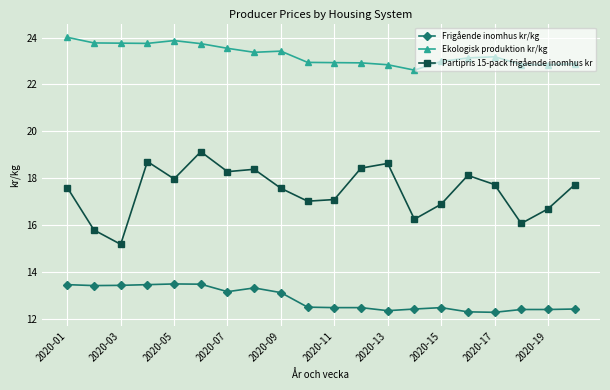

How many series are shown in this chart?

3